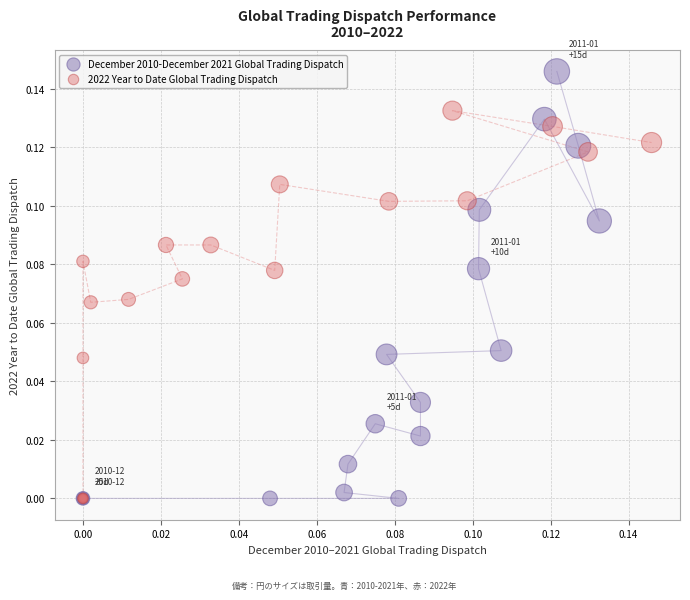

Which series has the widest spread of Y values?

December 2010-December 2021 Global Trading Dispatch